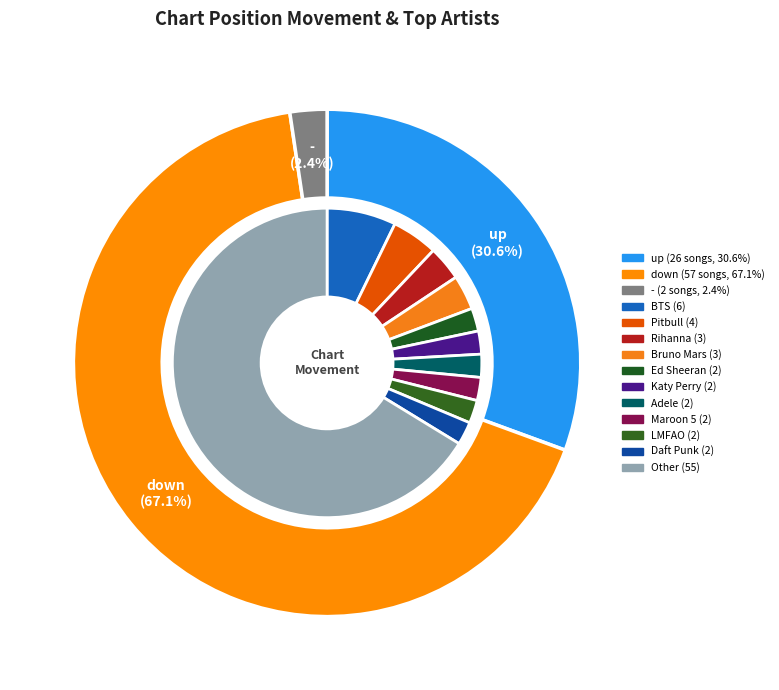

Between down and -, which is larger?

down